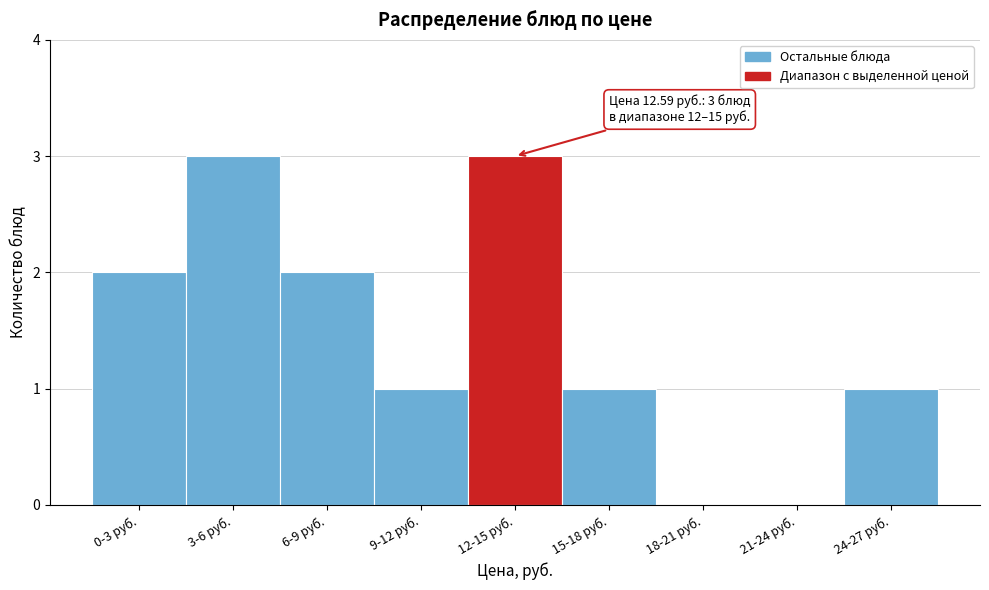

Reading right to left, what are all the values shown in this chart?

24-27 руб.=1	21-24 руб.=0	18-21 руб.=0	15-18 руб.=1	12-15 руб.=3	9-12 руб.=1	6-9 руб.=2	3-6 руб.=3	0-3 руб.=2